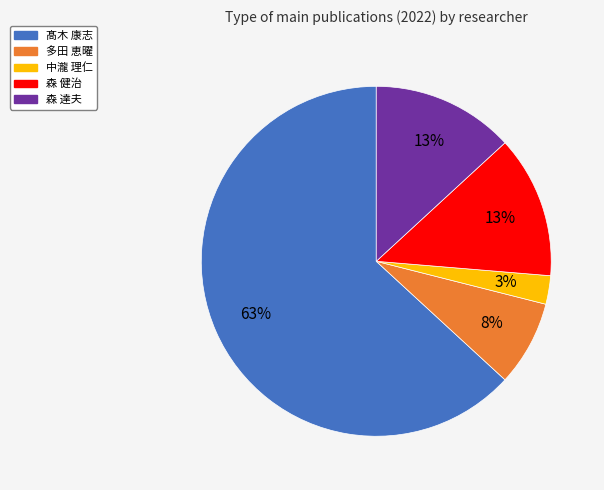

Does any single category account for the majority?

Yes